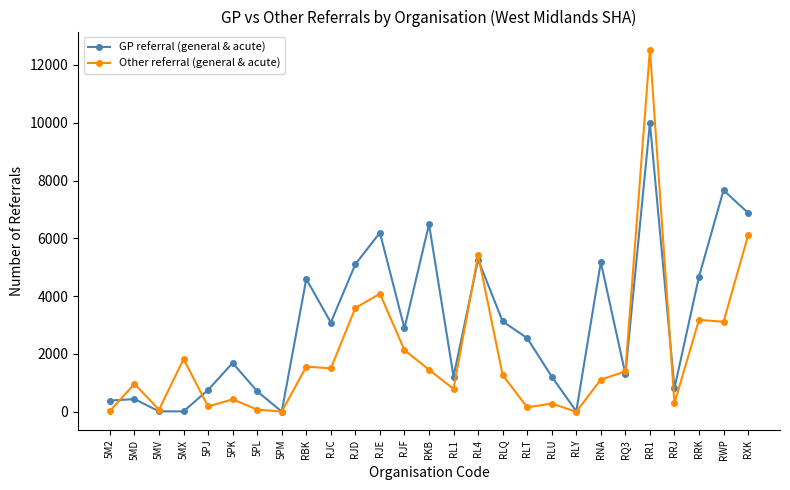

How many lines are shown in the chart?

2